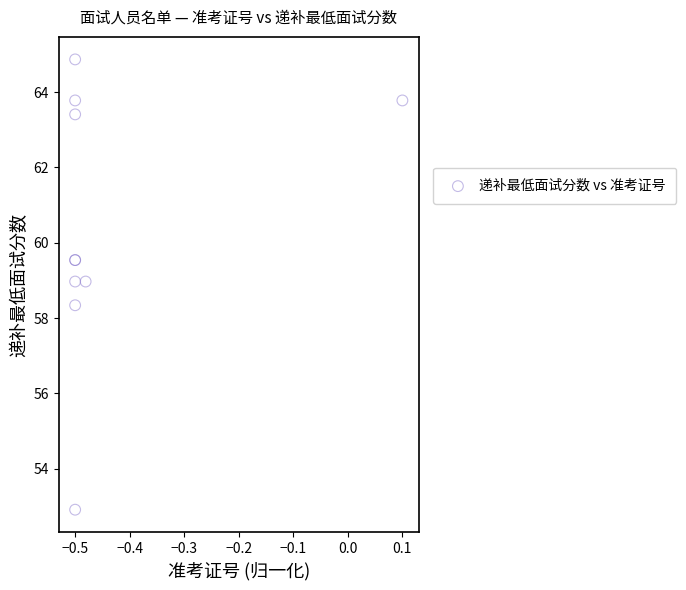

What Y value in the scatter plot is closest to 58?

58.3